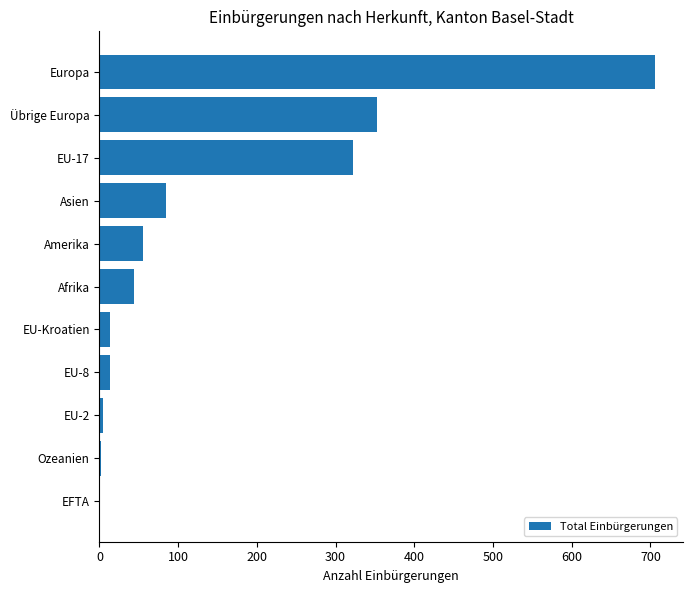

What is the greatest value displayed?

706